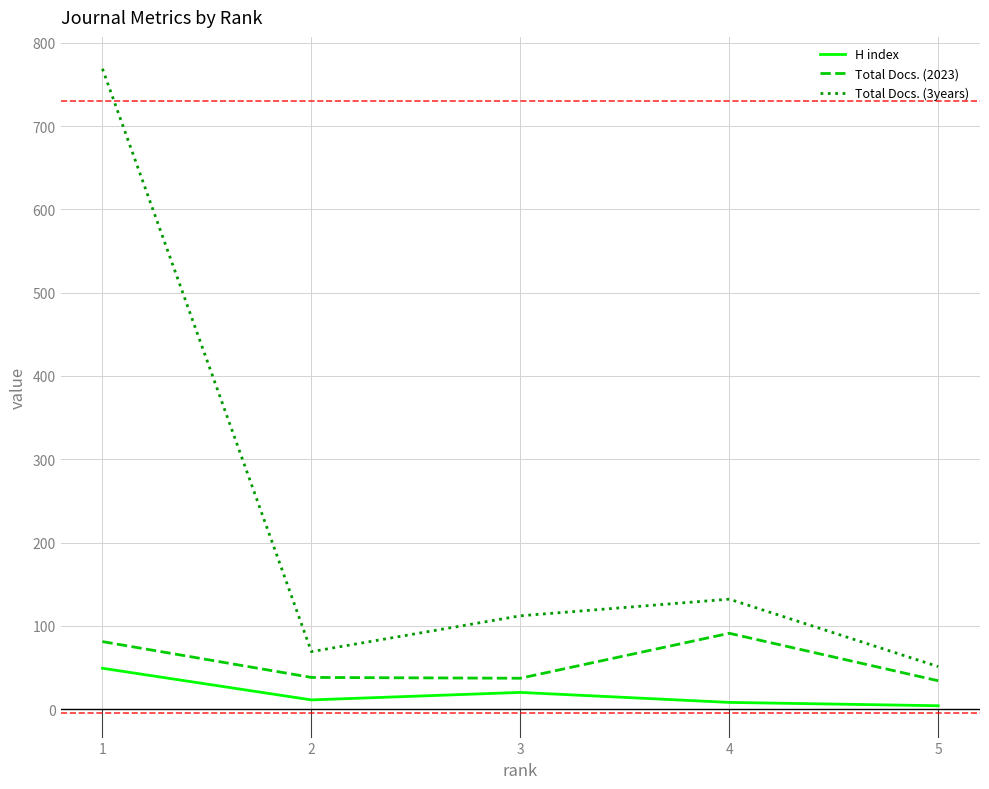

The Total Docs. (3years) series shows 132 at 4. True or false?

True